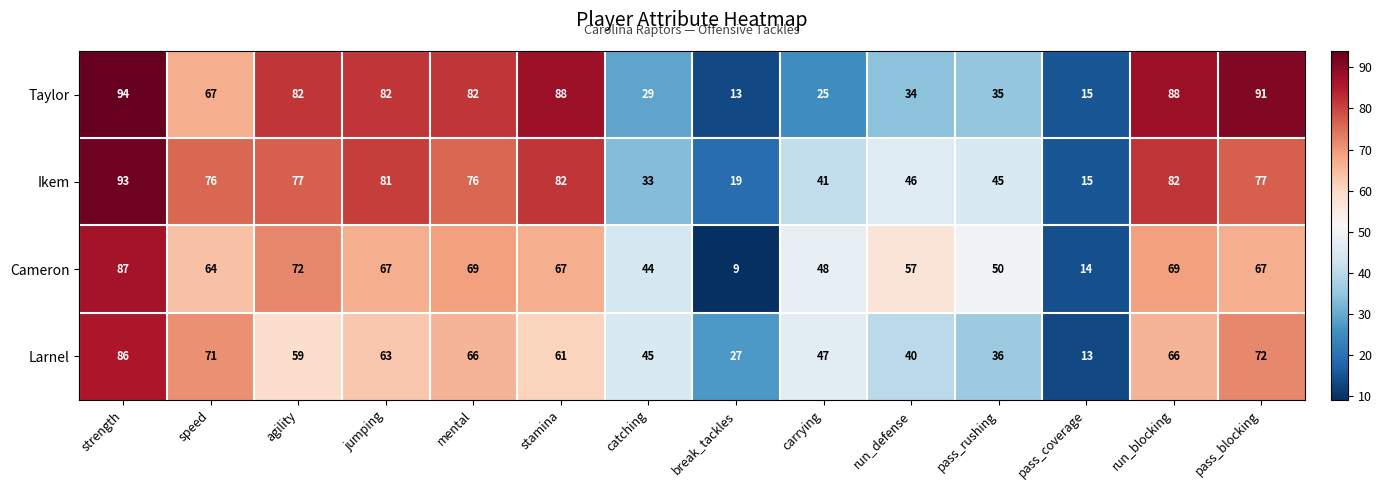

What value does the Ikem series have at carrying, to the nearest 5?

40